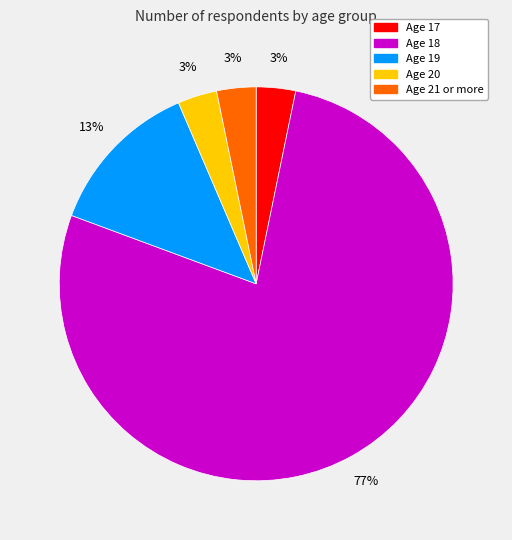

Is there any slice that represents more than half of the pie?

Yes